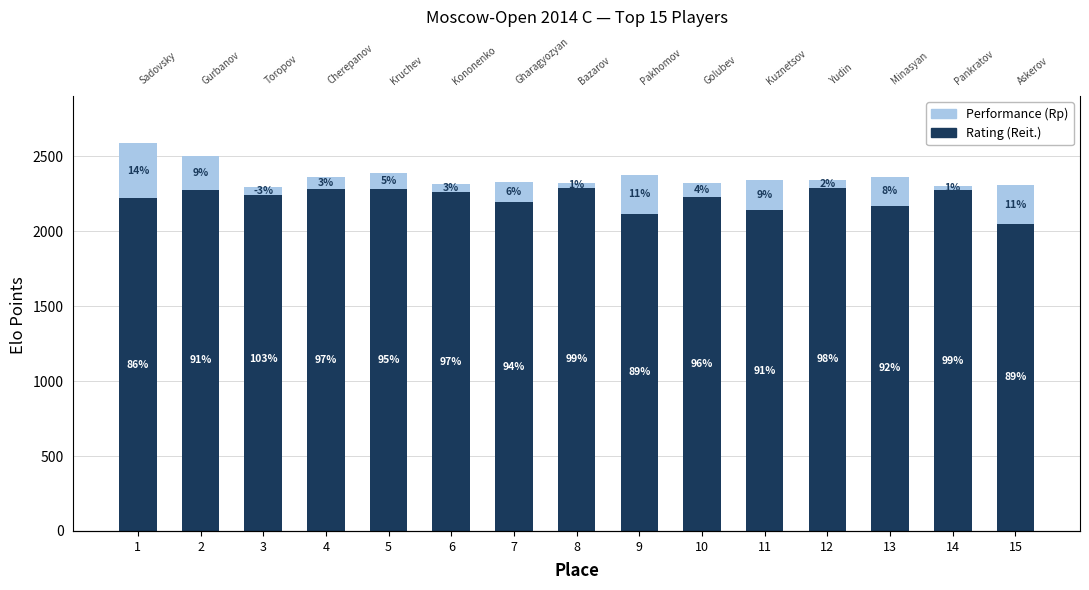

The Rating (Reit.) series shows 1157 at 12. True or false?

False